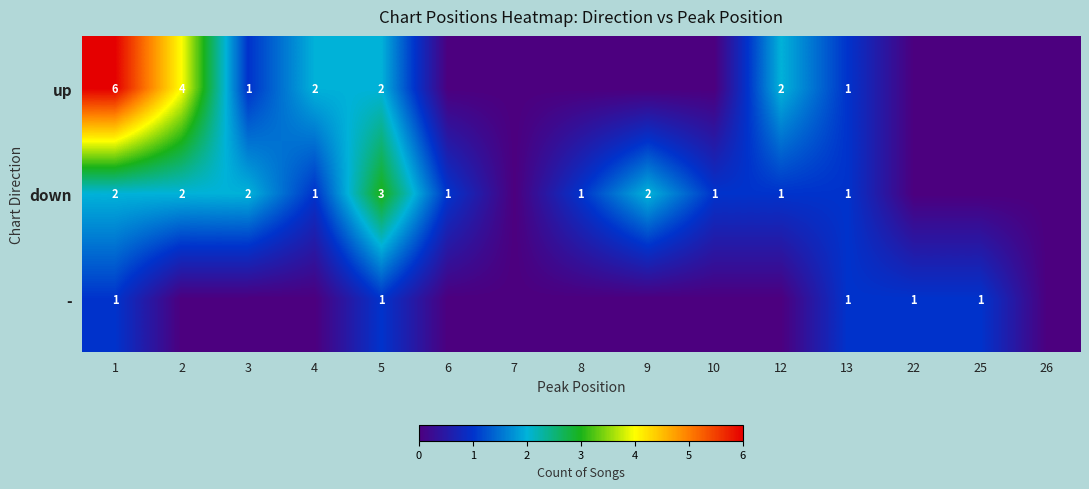

Which has a higher value, 5 or 22?

5